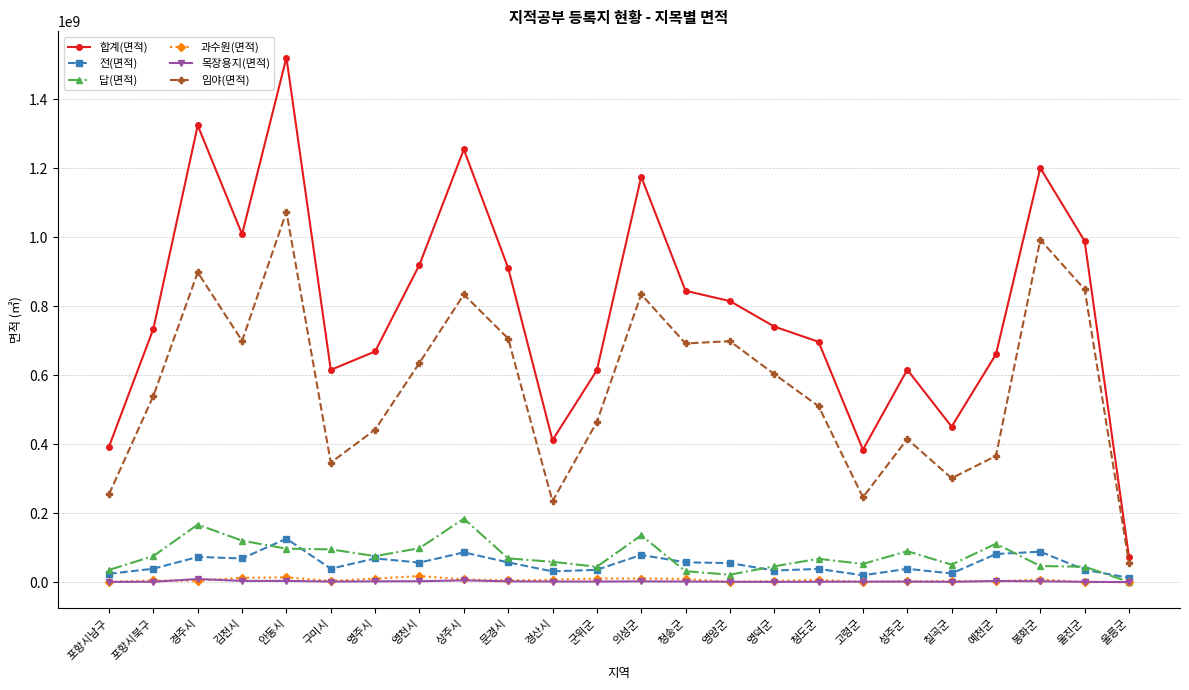

What is the label of the 16th point from the left?

영덕군